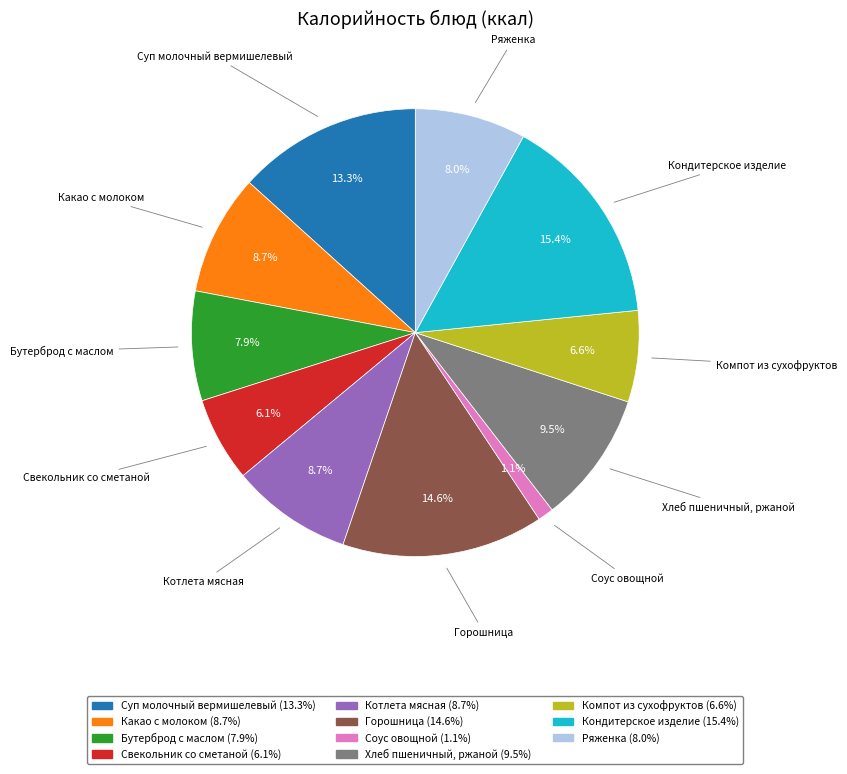

Which slice is the smallest?

Соус овощной